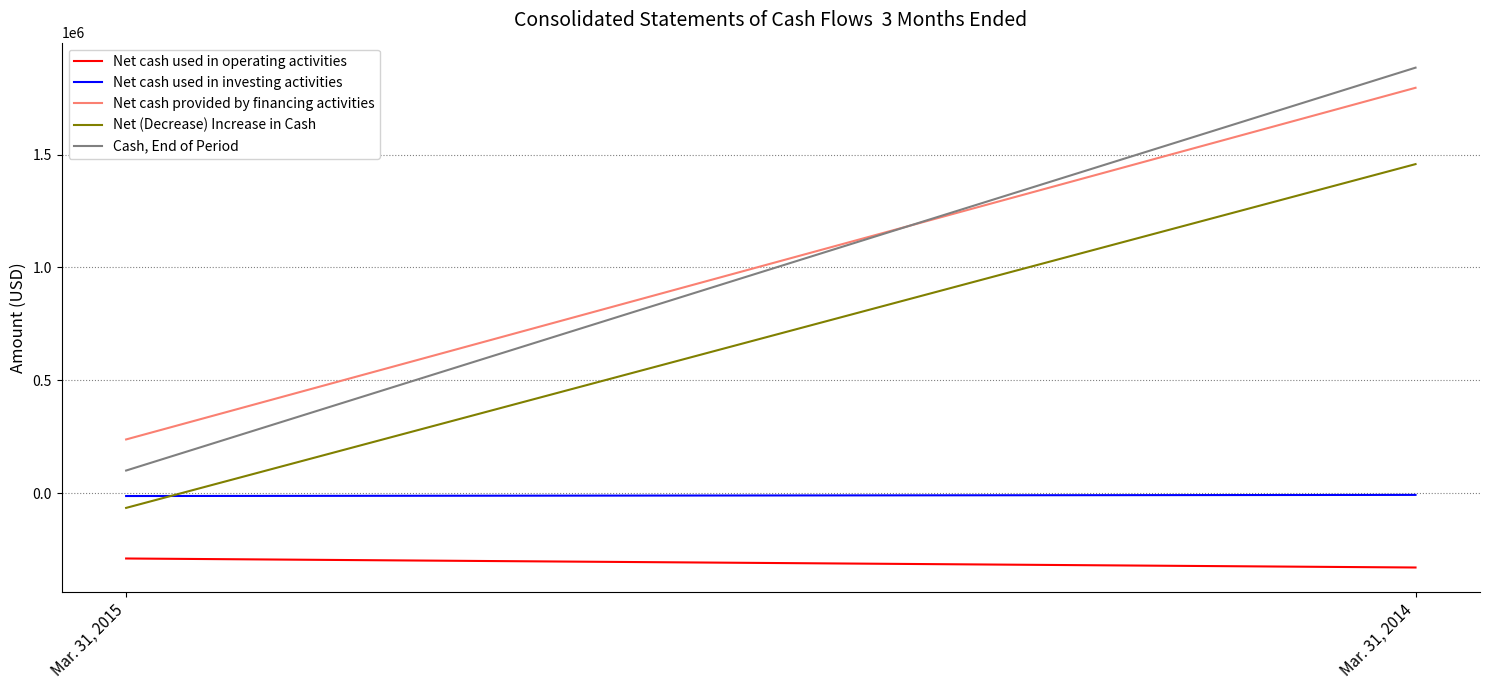

True or false: Net cash provided by financing activities has a value of 1795663 at Mar. 31, 2014.

True